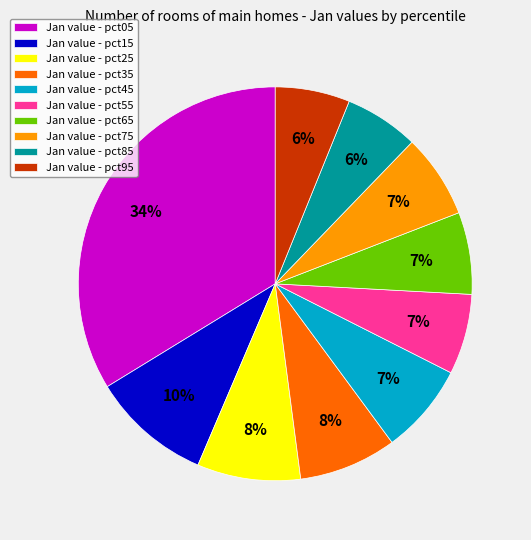

Do Jan value - pct35 and Jan value - pct05 together represent more than half of the pie?

No